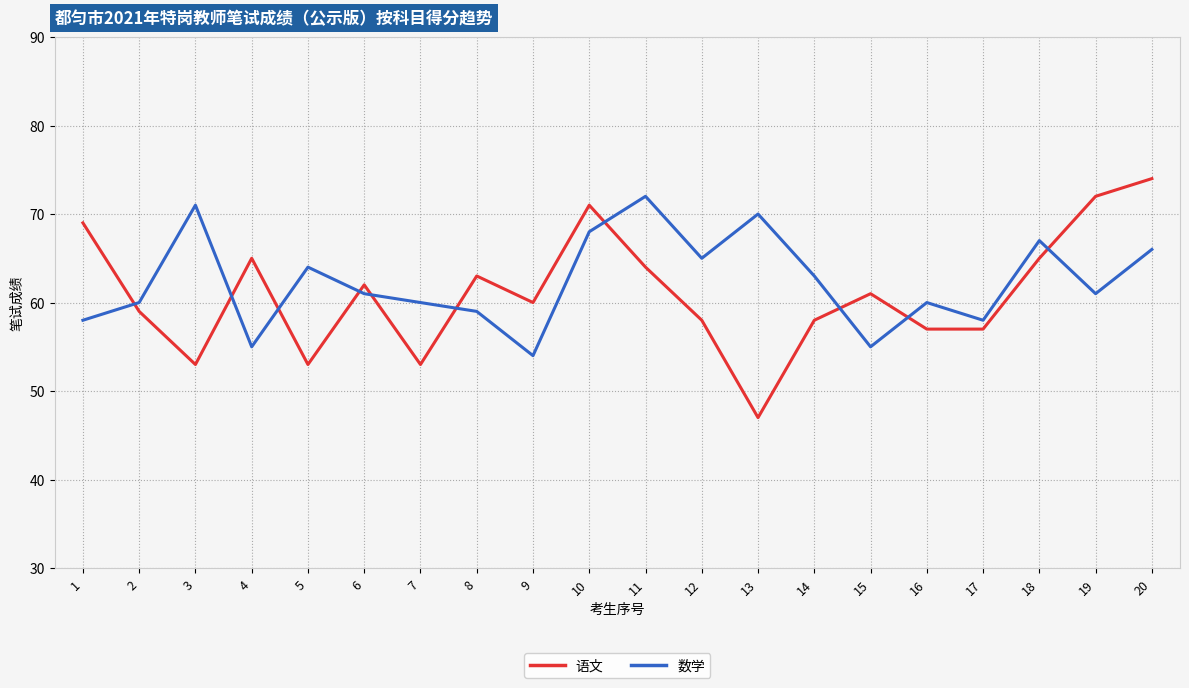

Rank the series by their maximum value, from highest to lowest.

语文, 数学